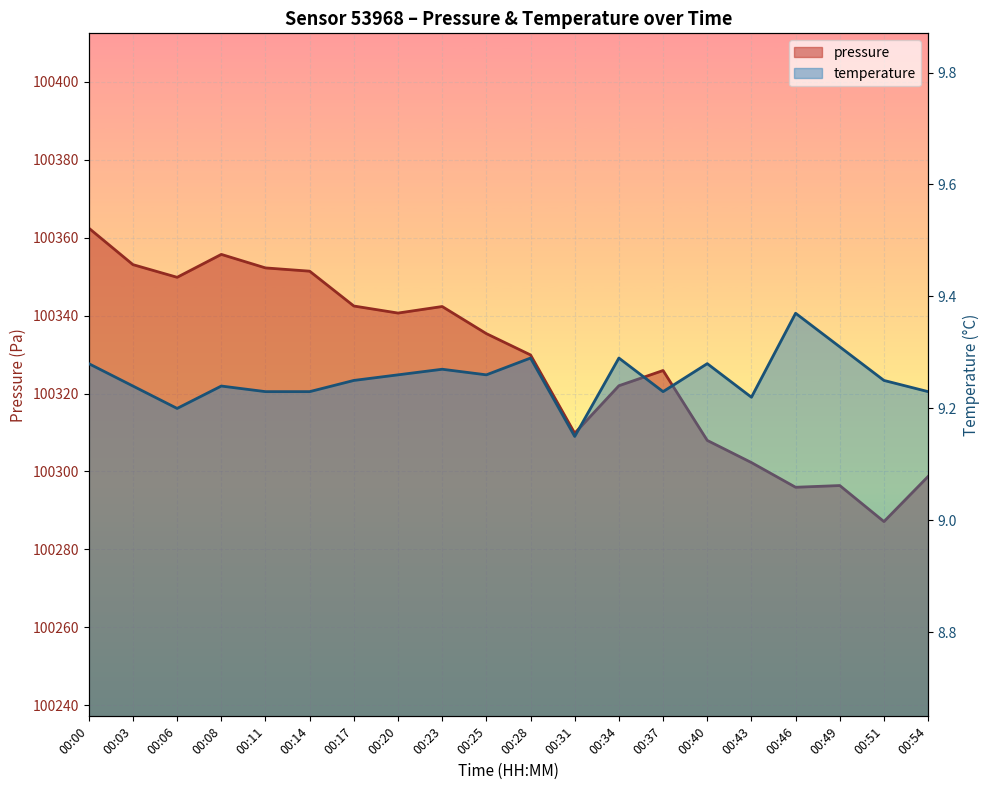

Which series changed the most between 00:03 and 00:40?

pressure